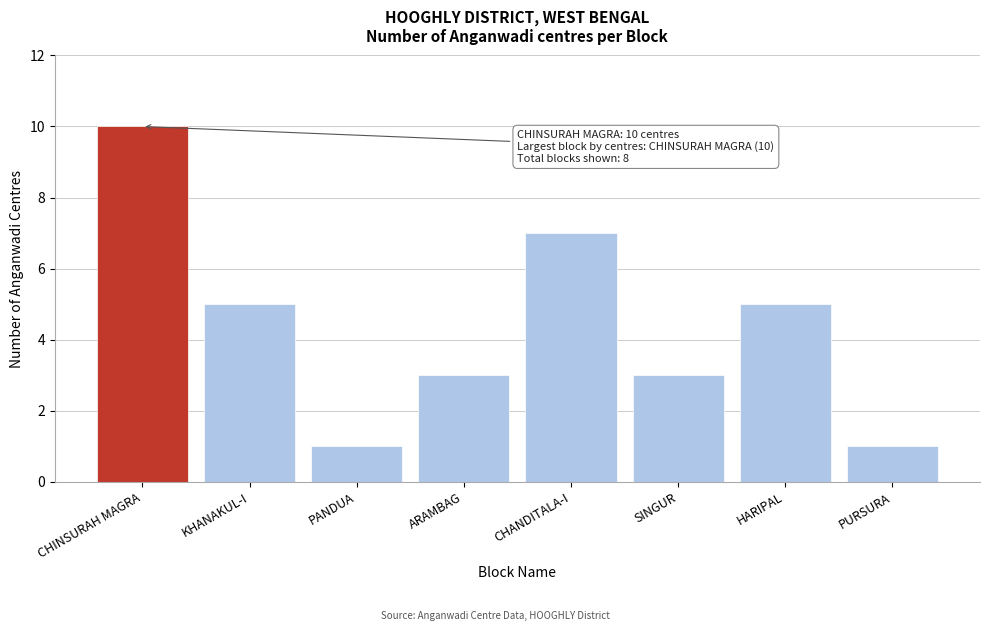

Reading left to right, list all the values displayed in this chart.

CHINSURAH MAGRA=10	KHANAKUL-I=5	PANDUA=1	ARAMBAG=3	CHANDITALA-I=7	SINGUR=3	HARIPAL=5	PURSURA=1